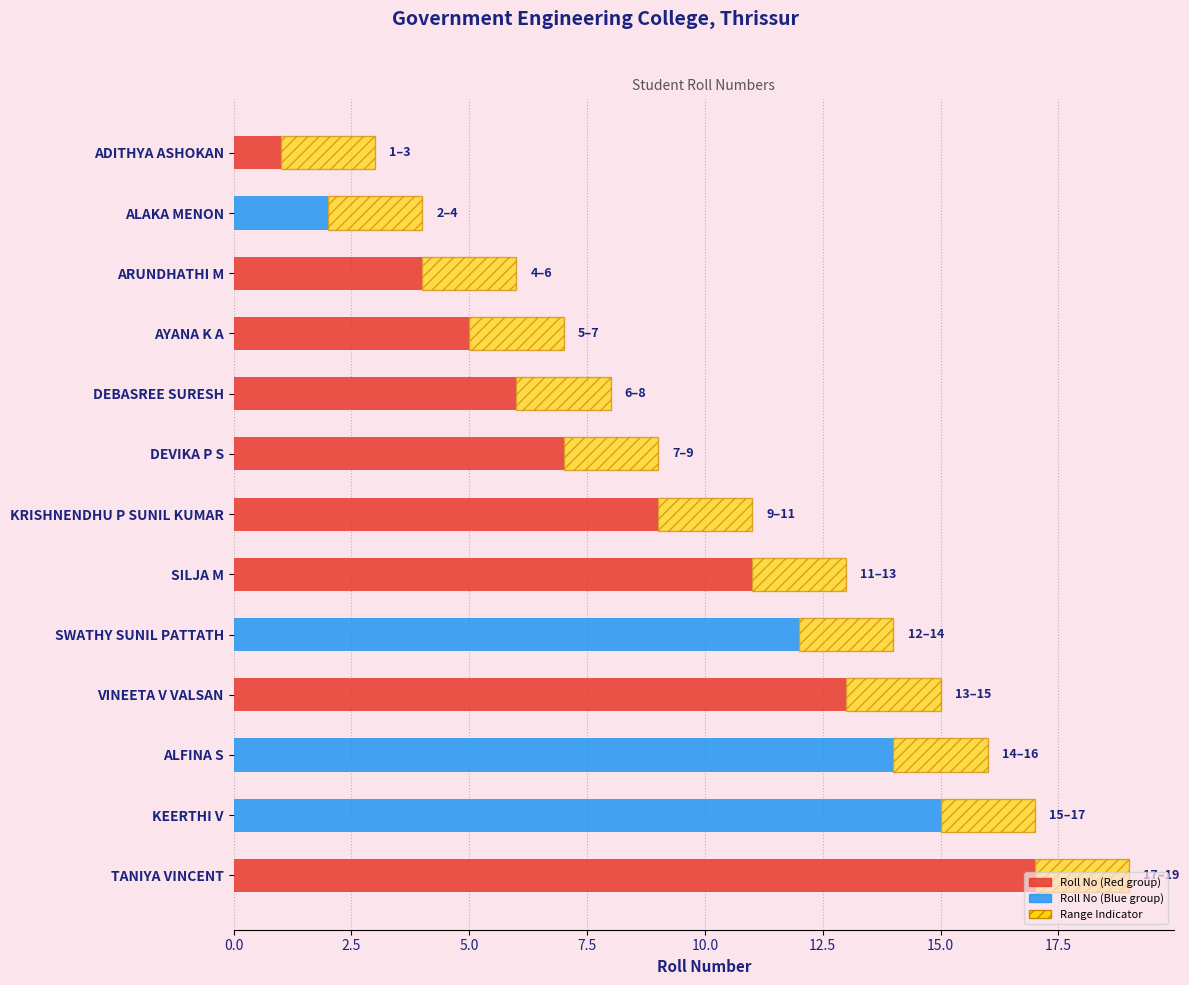

At which category is the sum across all series the highest?

TANIYA VINCENT